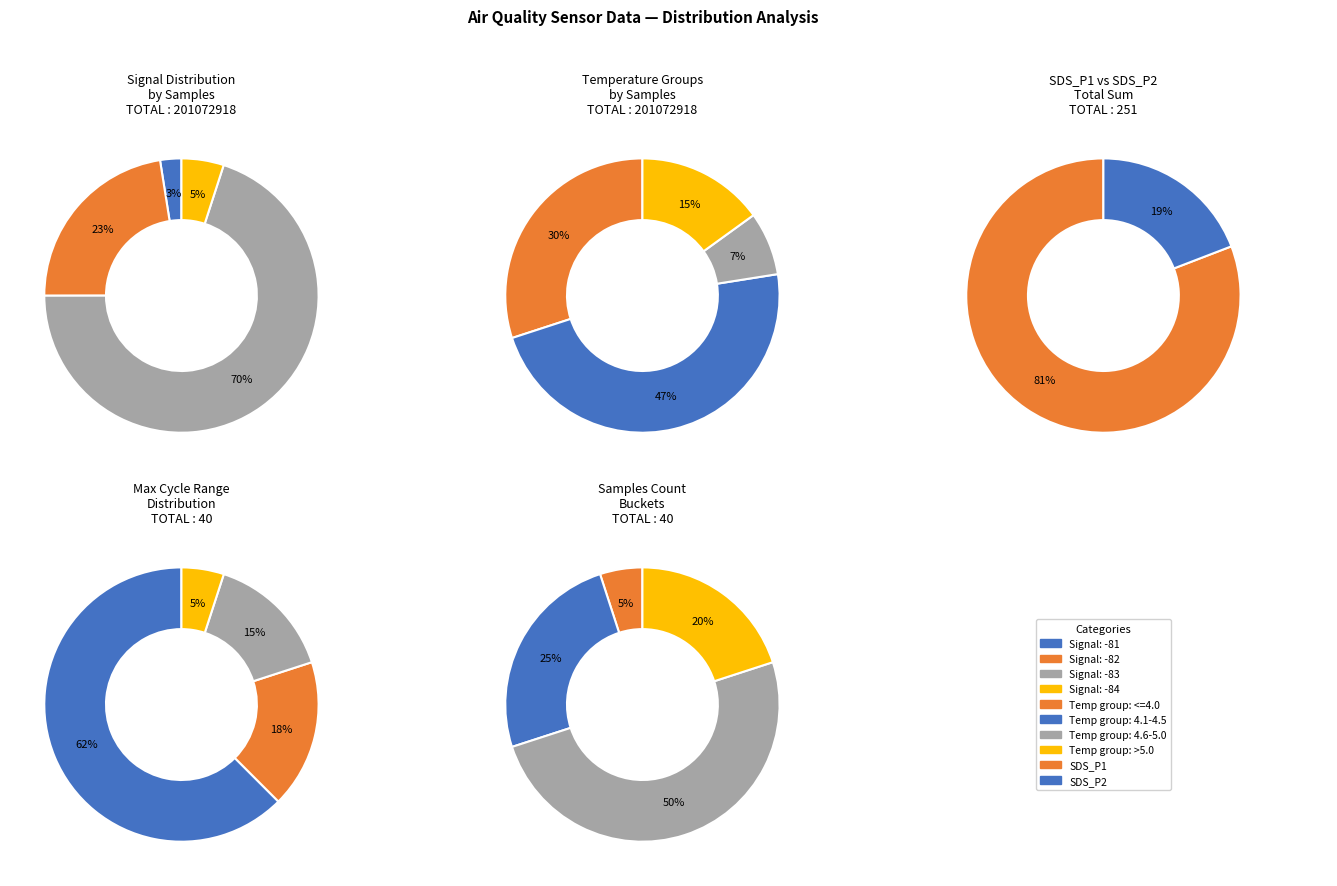

Combined, do 0 and 3 account for over 50%?

No